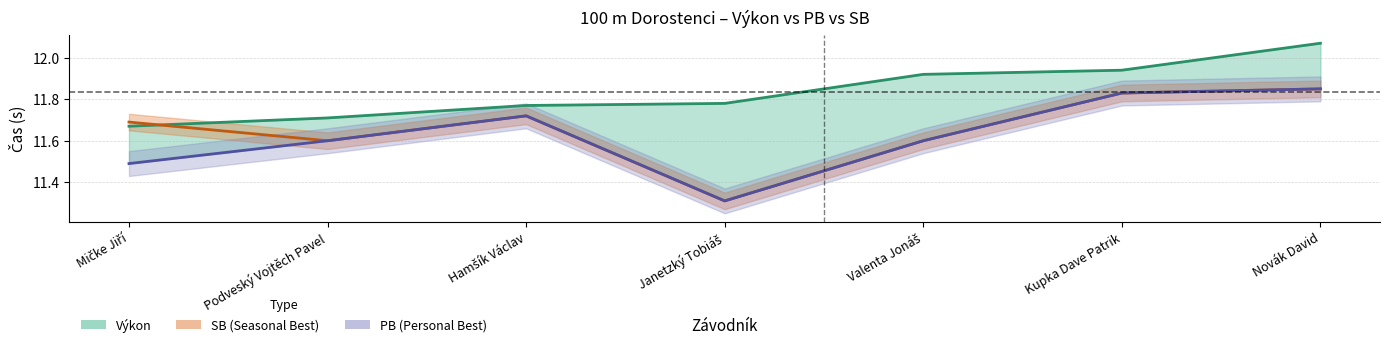

Reading left to right, extract all data points from this chart.

Výkon: 11.7	11.7	11.8	11.8	11.9	11.9	12.1
SB: 11.7	11.6	11.7	11.3	11.6	11.8	11.8
PB: 11.5	11.6	11.7	11.3	11.6	11.8	11.8